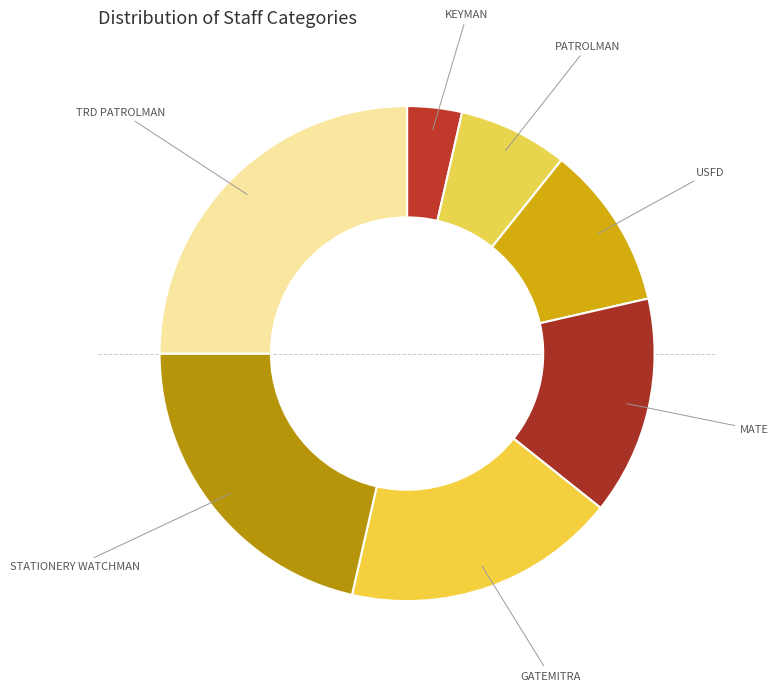

How many segments does this pie chart have?

7